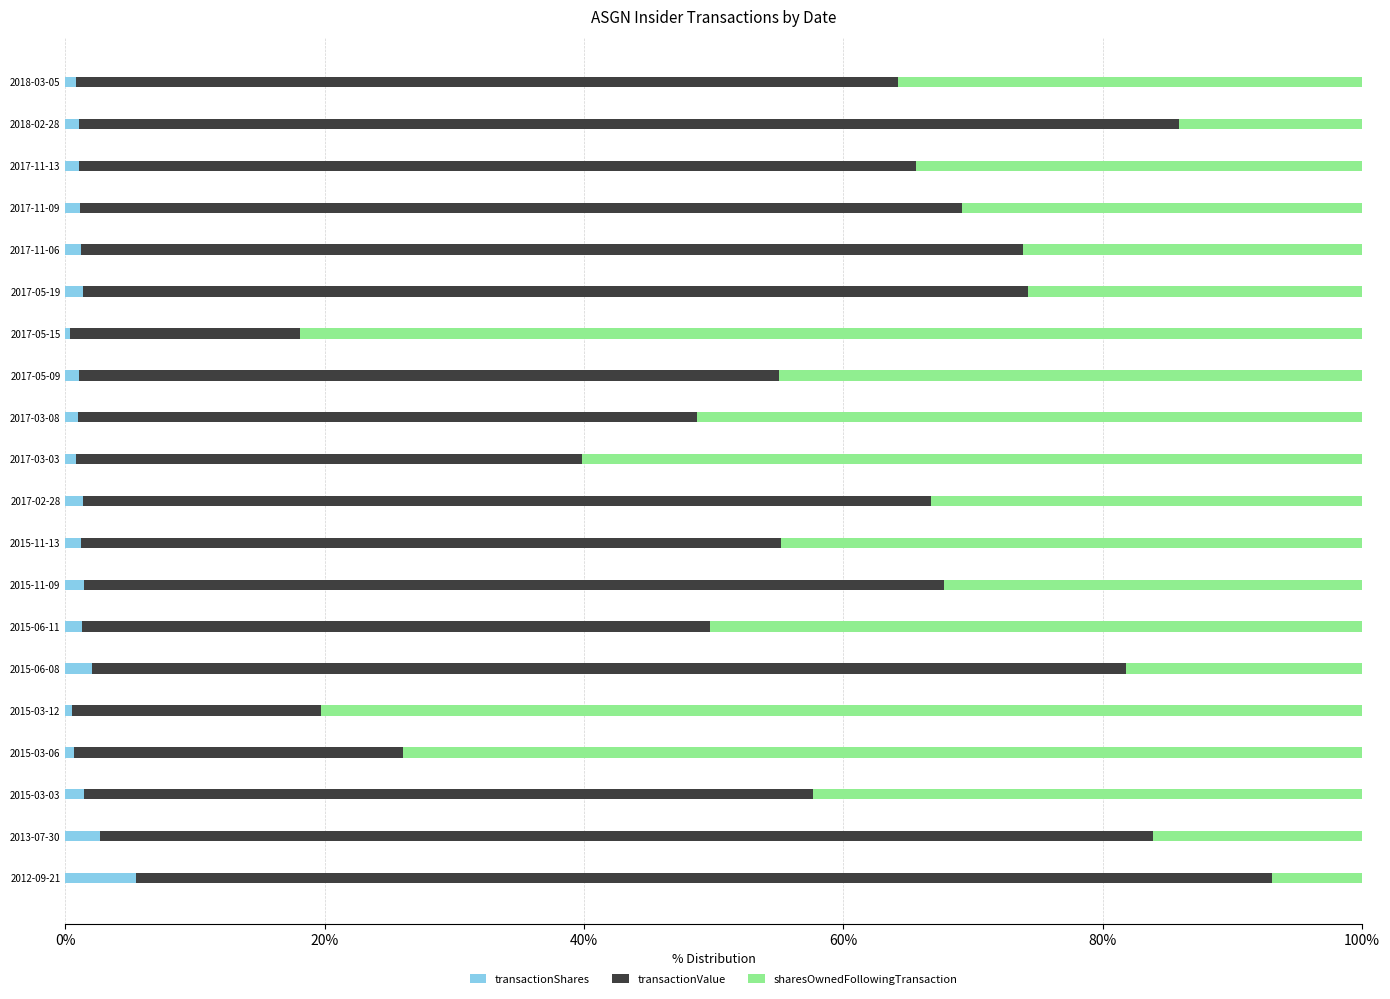

Which category has the highest value in the transactionShares series?

2012-09-21